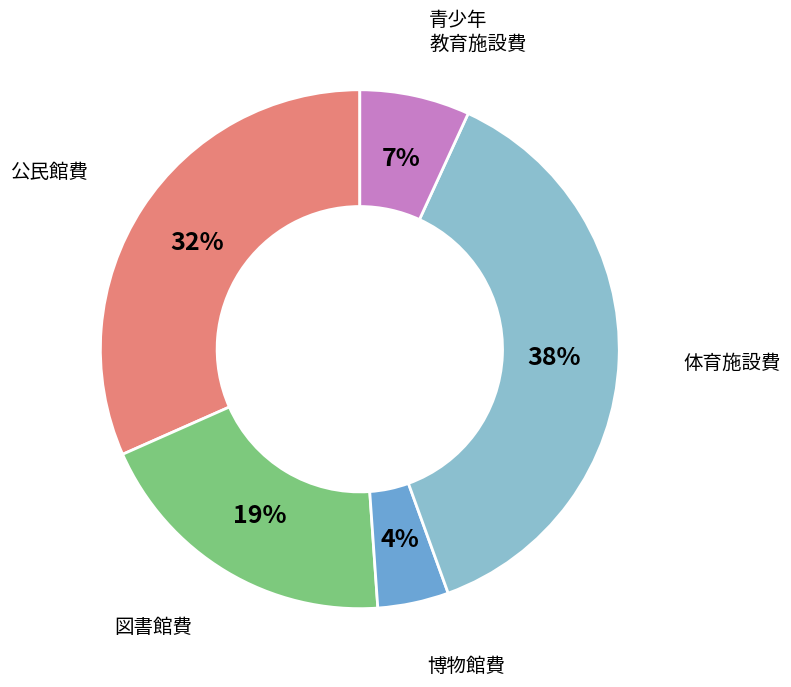

Is the sum of 図書館費 and 公民館費 greater than half?

Yes